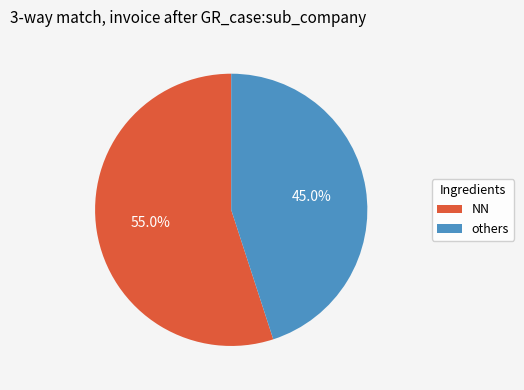

Does any single category account for the majority?

Yes